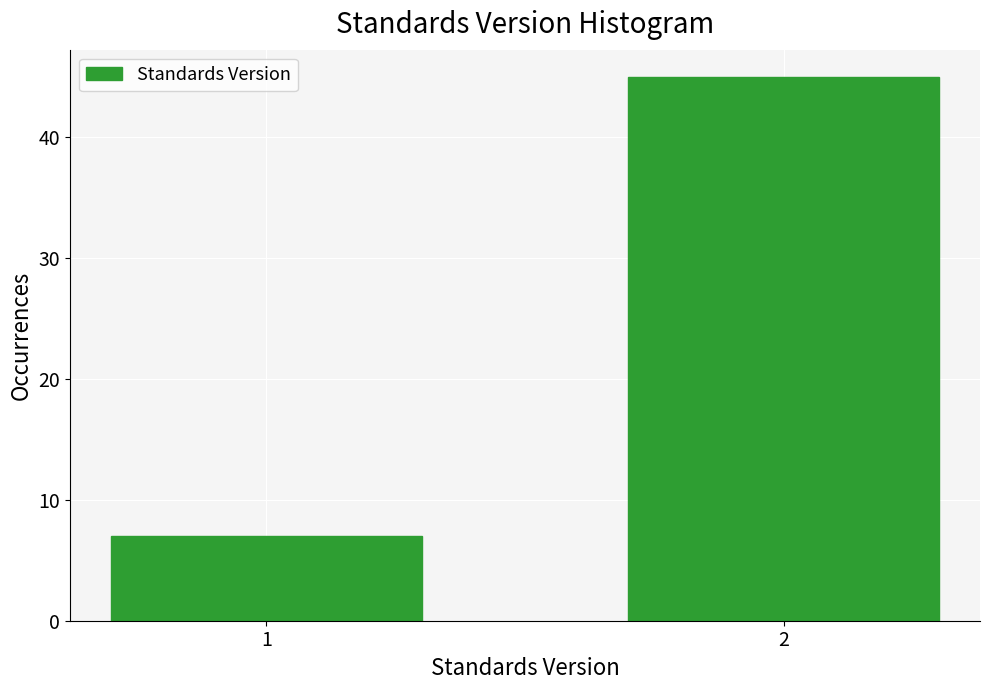

Reading left to right, what are all the values shown in this chart?

7	45